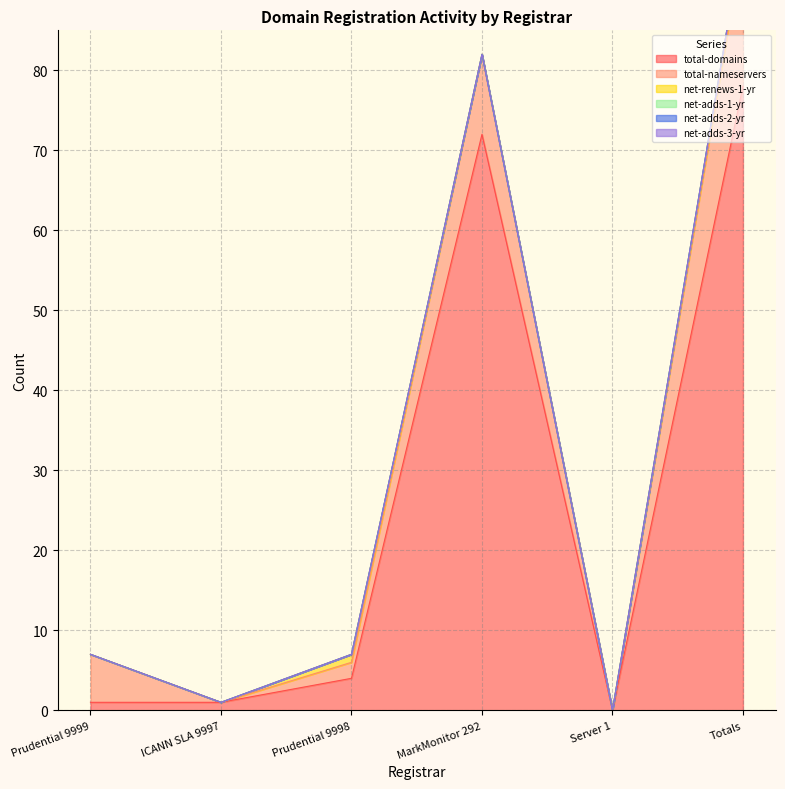

Is it true that net-renews-1-yr equals 0 at Server 1?

True